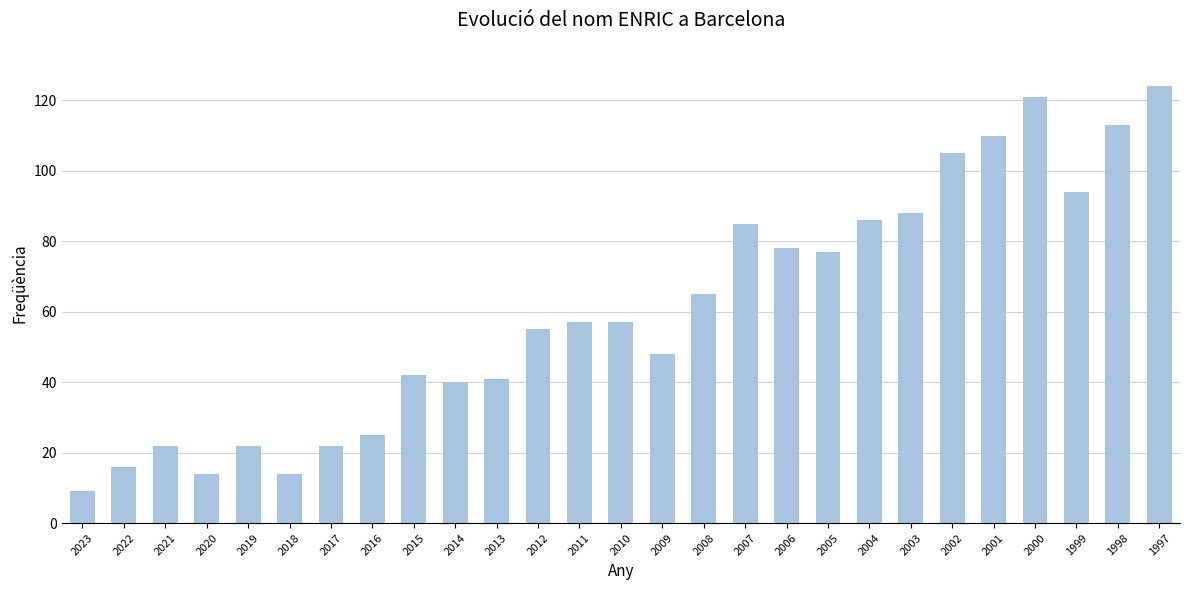

True or false: the data shows 24 at 2012.

False